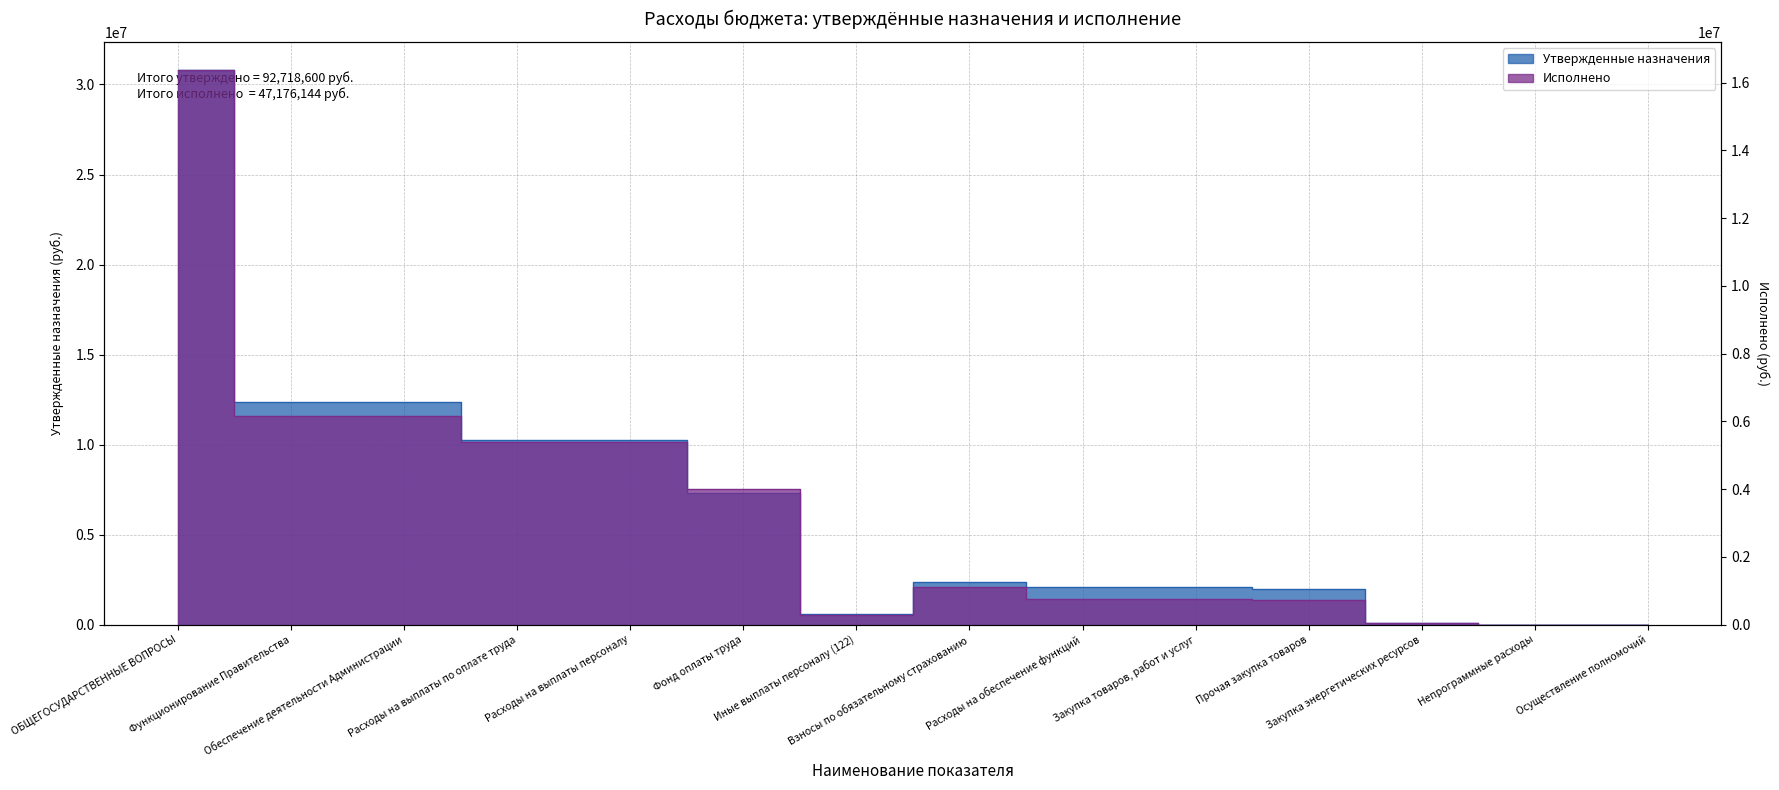

True or false: Утвержденные назначения and Исполнено intersect in this chart.

False